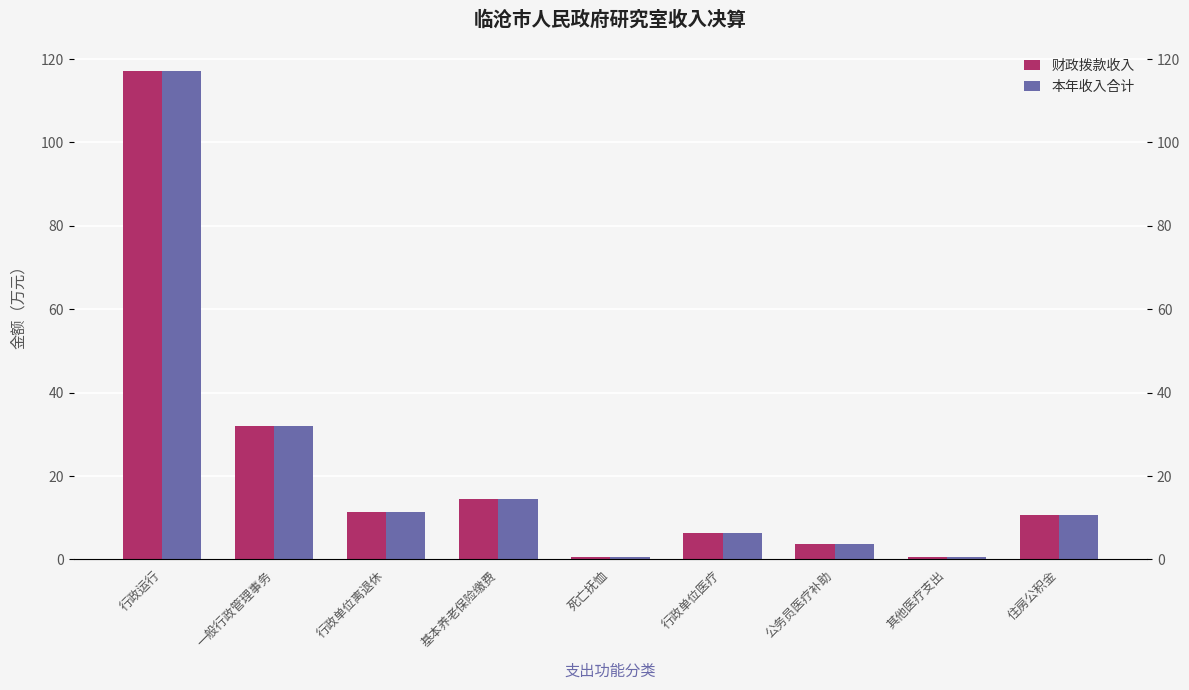

True or false: 财政拨款收入 has a value of 56.8 at 行政运行.

False